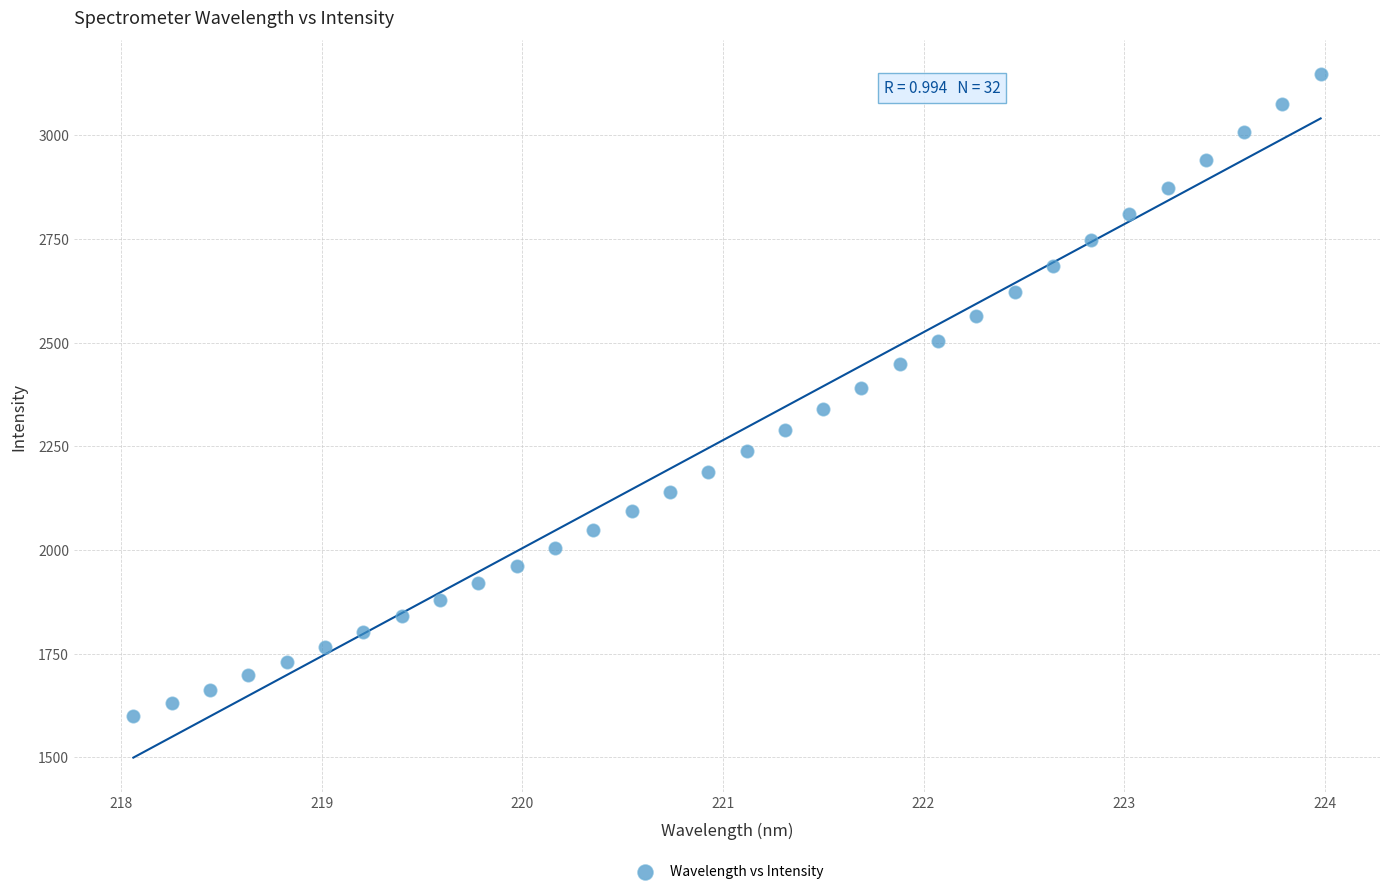

What is the range of X values (max minus min)?

5.9